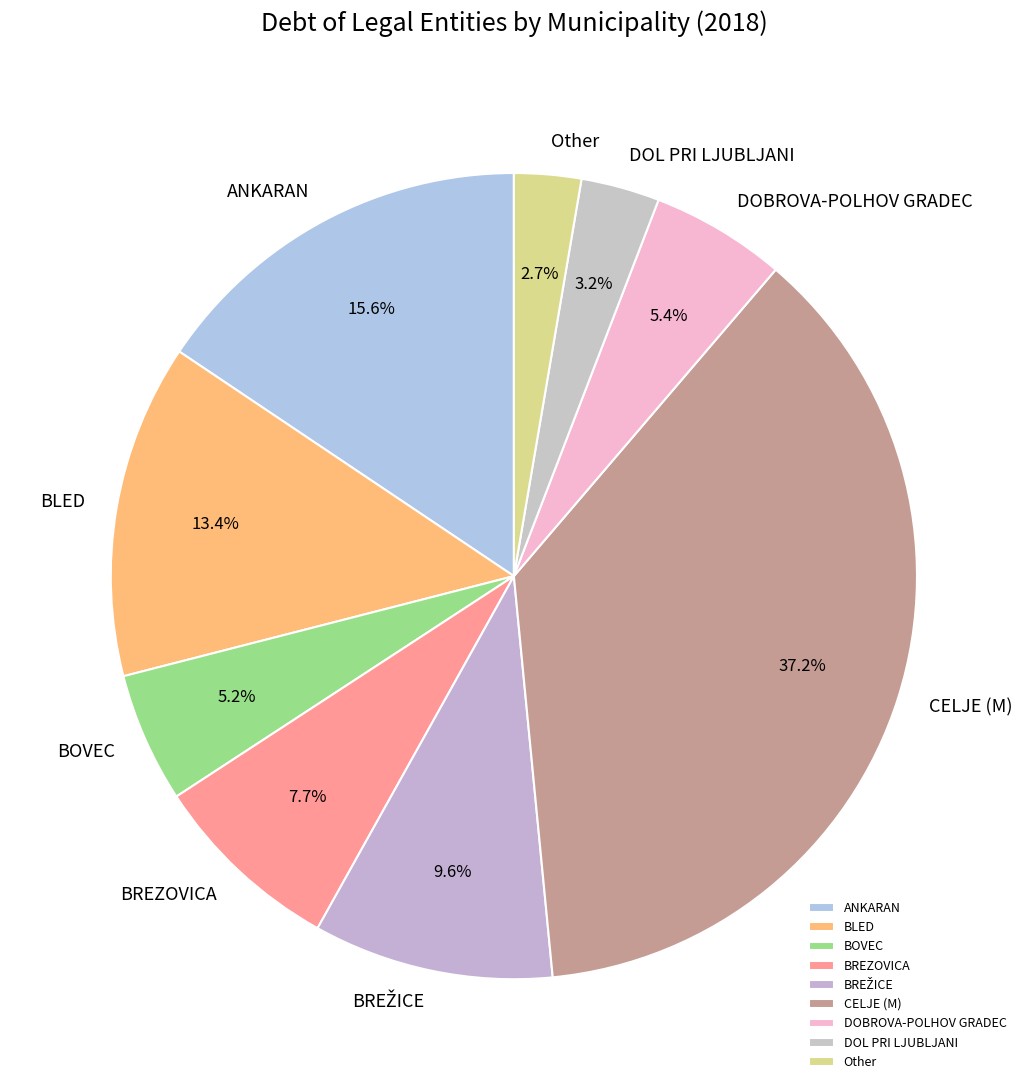

How much of the chart is everything except BOVEC?

94.8%